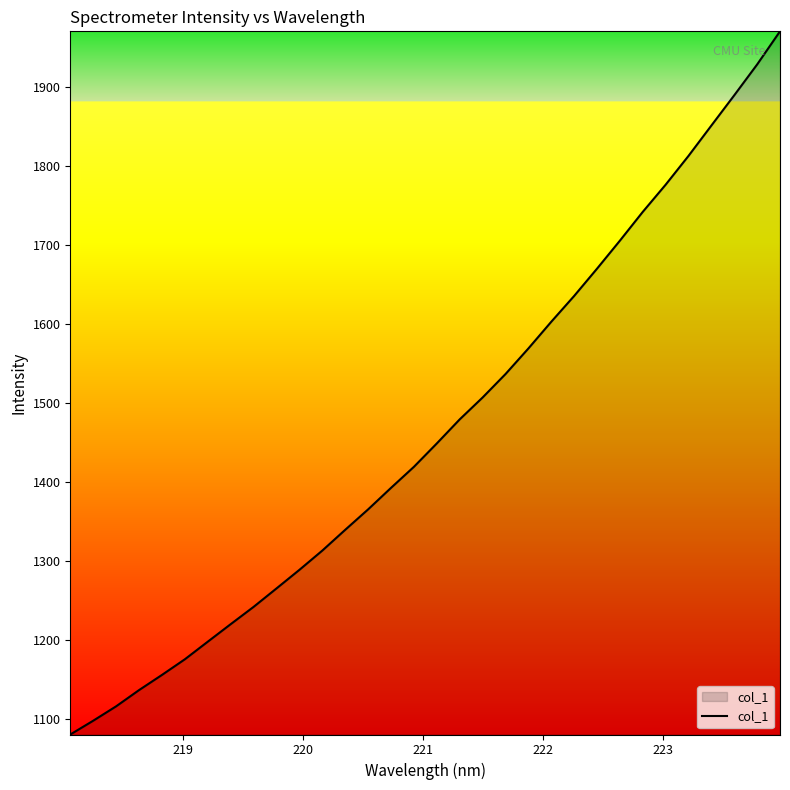

What is the difference between the maximum and minimum values?

889.7